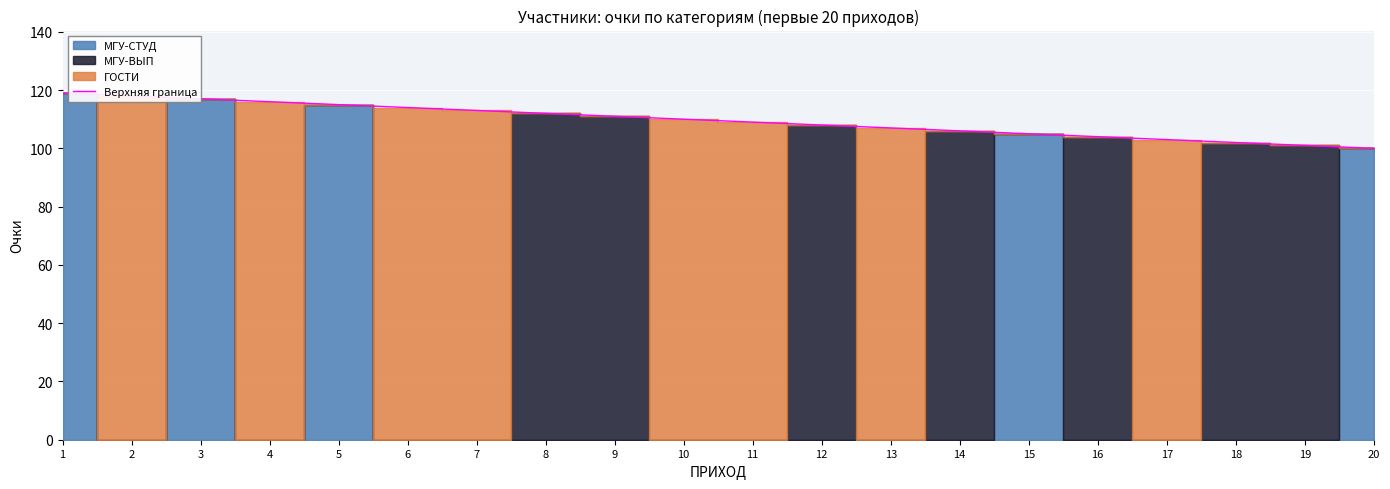

At which category does the chart reach its minimum across all series?

20